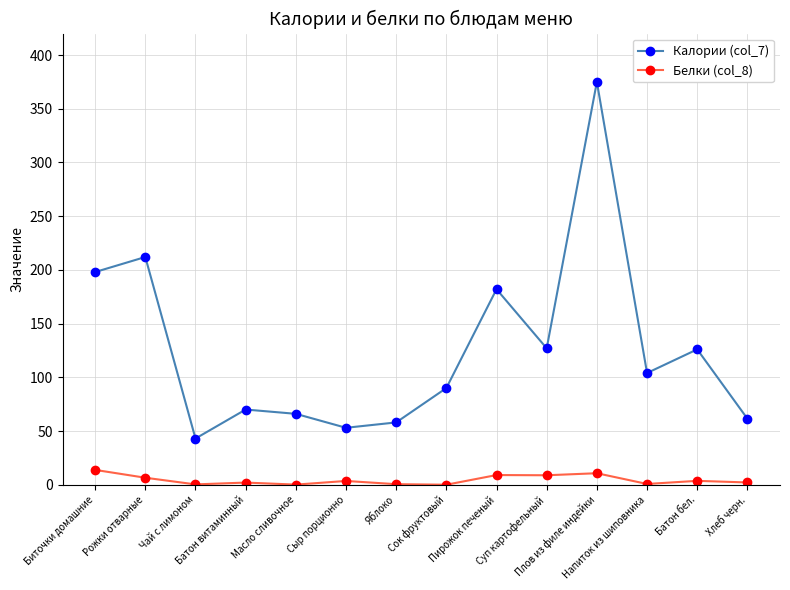

What is the label of the 11th point from the left?

Плов из филе индейки